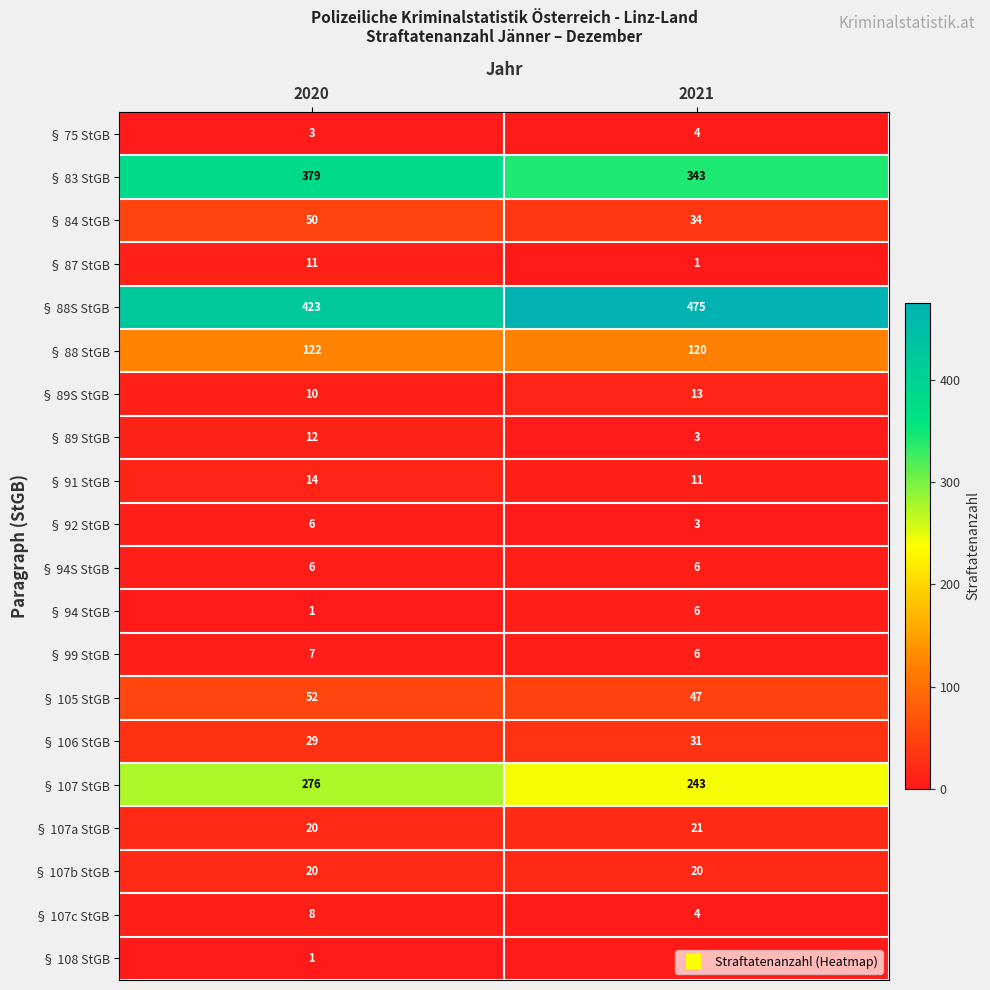

Rank the categories by § 87 StGB value from lowest to highest.

2021, 2020